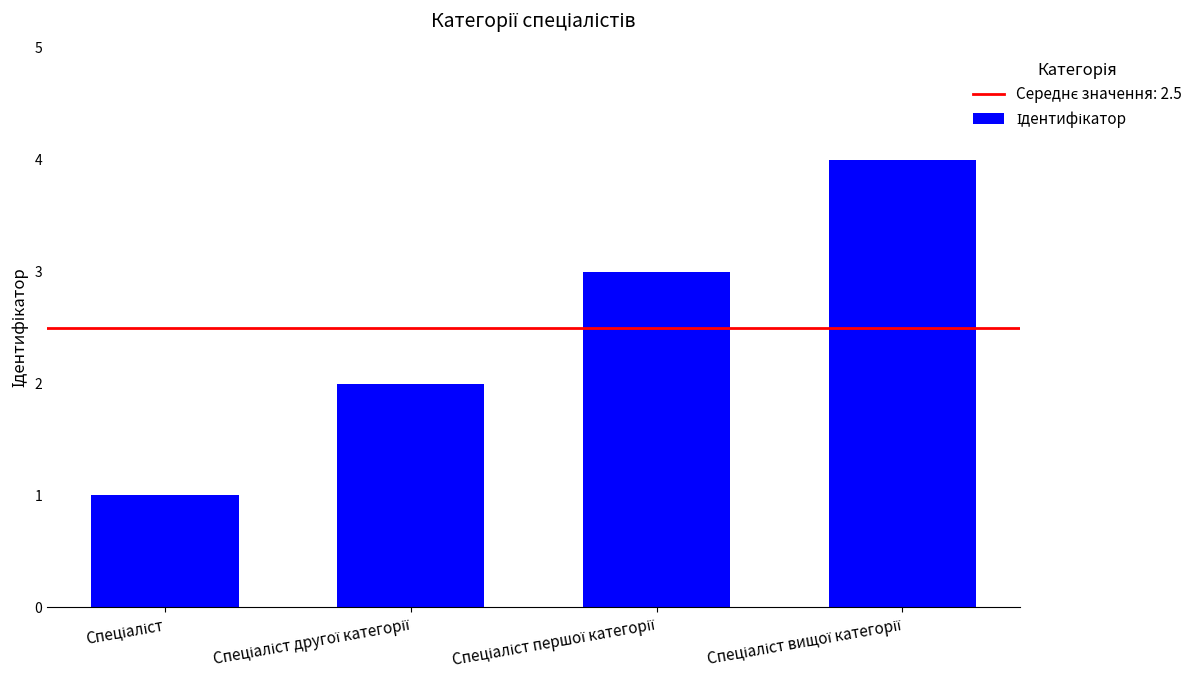

What is the greatest value displayed?

4